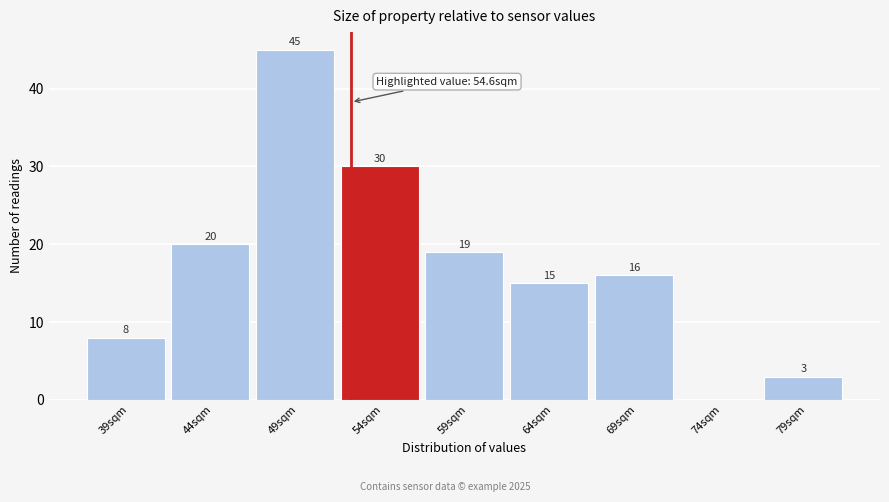

Reading left to right, transcribe all the data shown in this chart.

39sqm=8	44sqm=20	49sqm=45	54sqm=30	59sqm=19	64sqm=15	69sqm=16	74sqm=0	79sqm=3